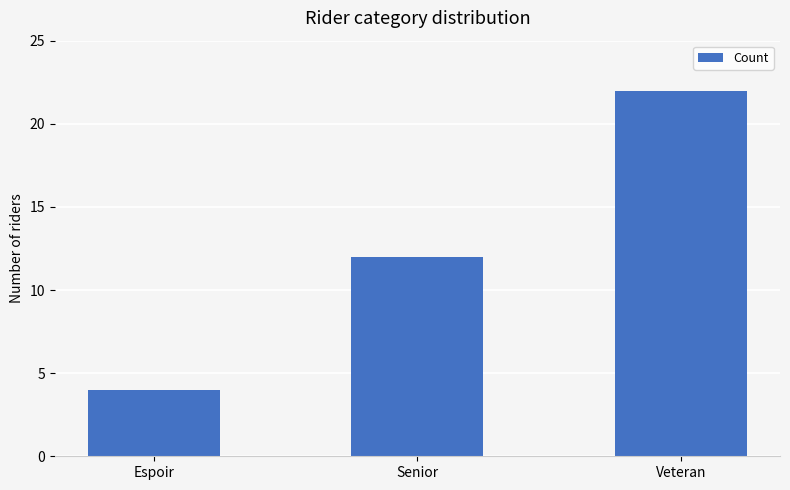

What is the sum of the values at Veteran and Senior?

34